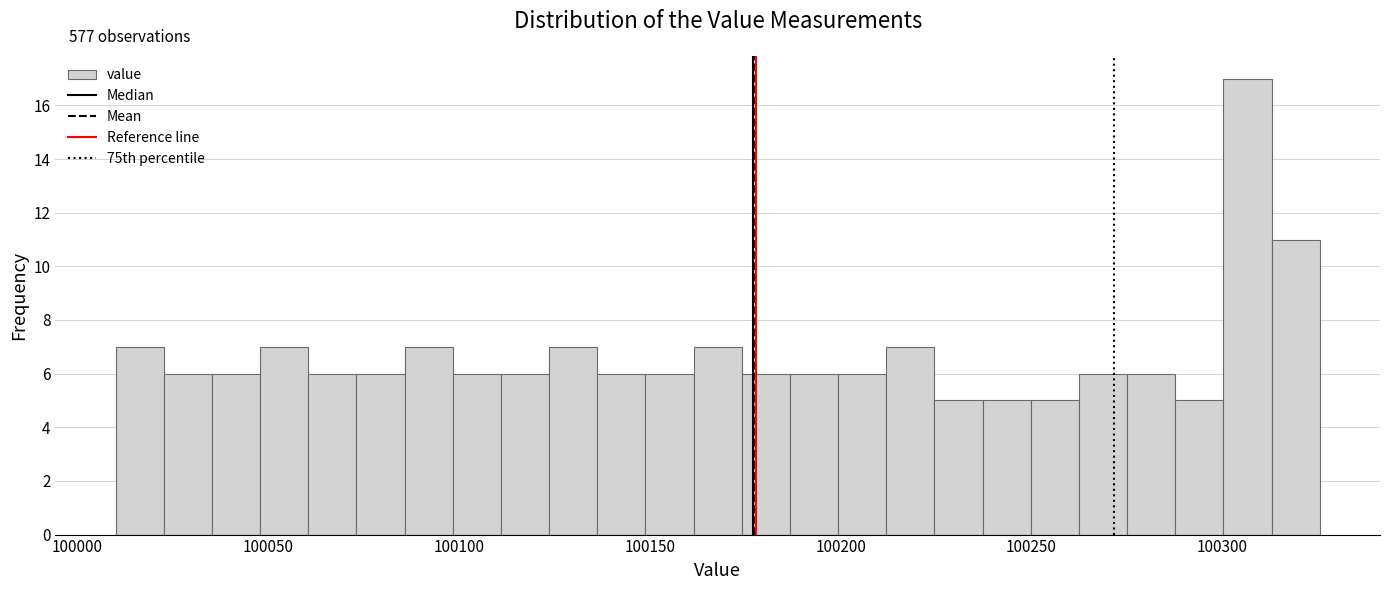

Read against the x-axis, roughly where is the centre of the tallest bar?

100305